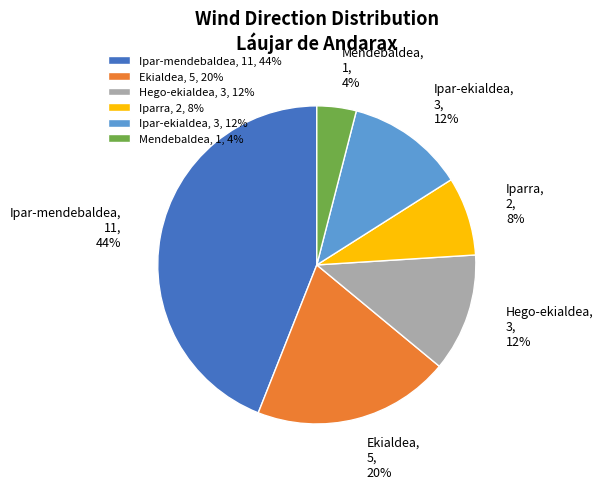

To the nearest percent, what portion does Ipar-mendebaldea represent?

44%